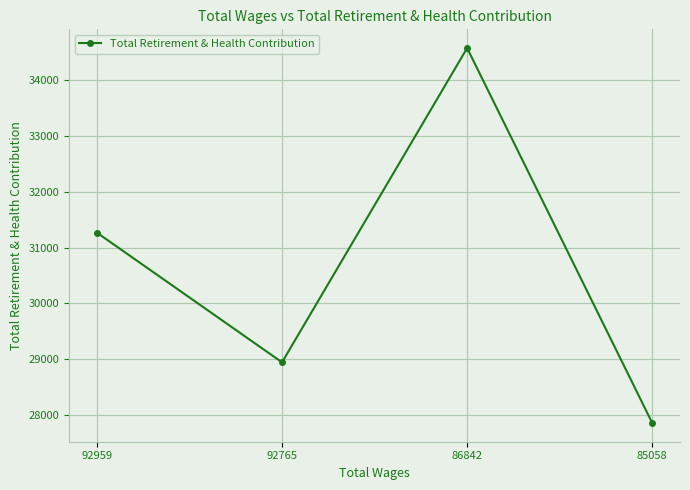

What is the difference between the maximum and minimum values?

6711